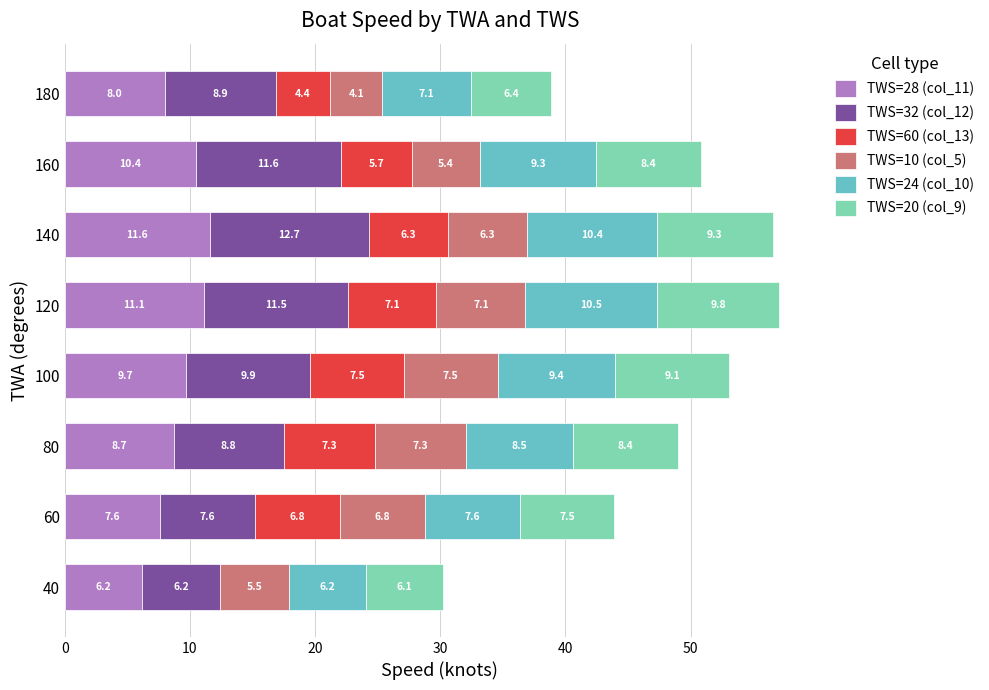

True or false: TWS=28 (col_11) has a value of 6.4 at 100.

False